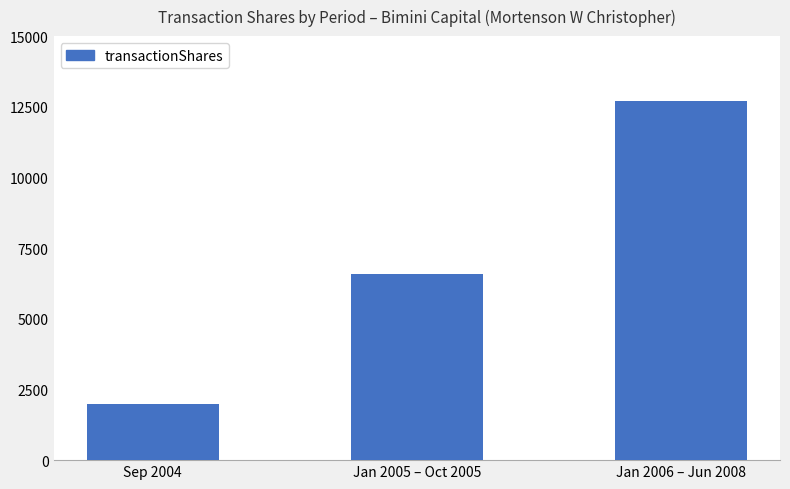

At which category does the chart reach its peak across all series?

Jan 2006 – Jun 2008